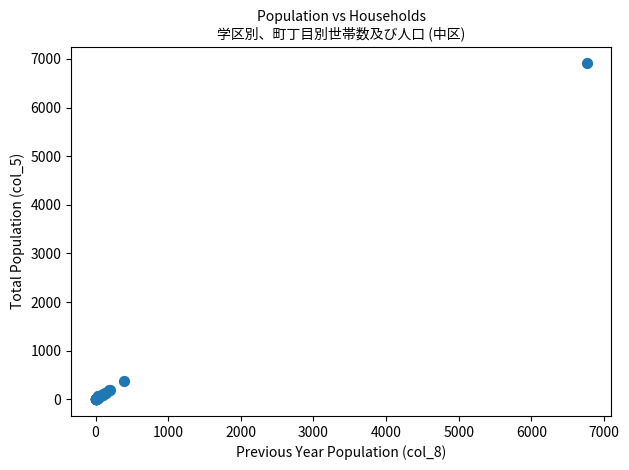

What Y value in the scatter plot is closest to 3455?

373